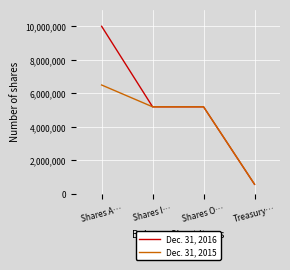

What is the spread (max minus min) of values at Shares A…?

3500000